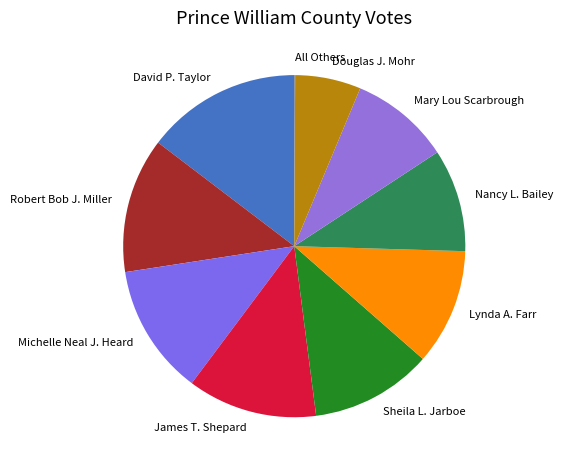

Is it true that Sheila L. Jarboe is 11% of the pie?

True